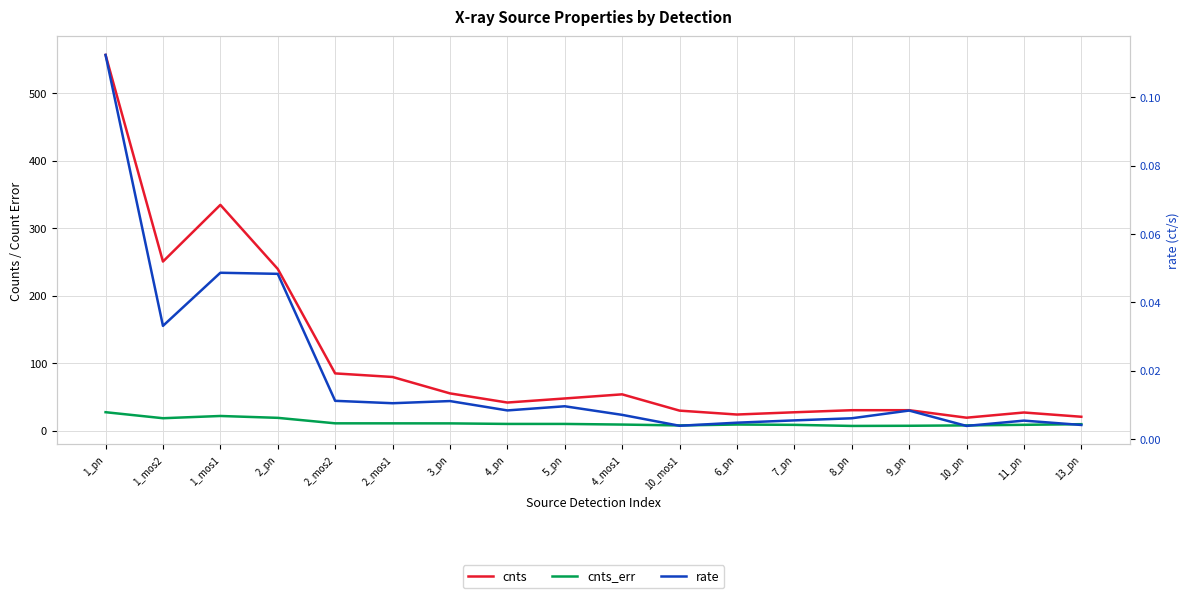

At which label does rate reach its peak?

1_pn